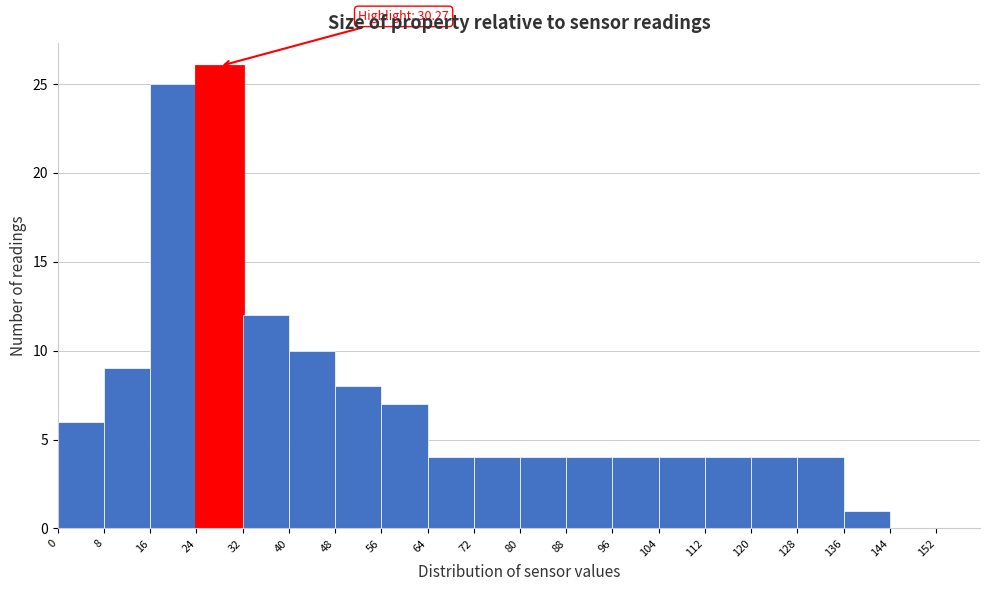

Which range on the x-axis has the tallest bar?

24 to 32